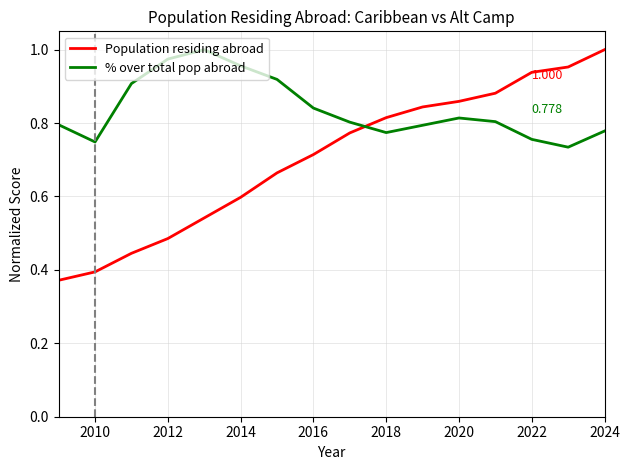

True or false: % over total pop abroad has more than 1 points higher than both neighbors.

True